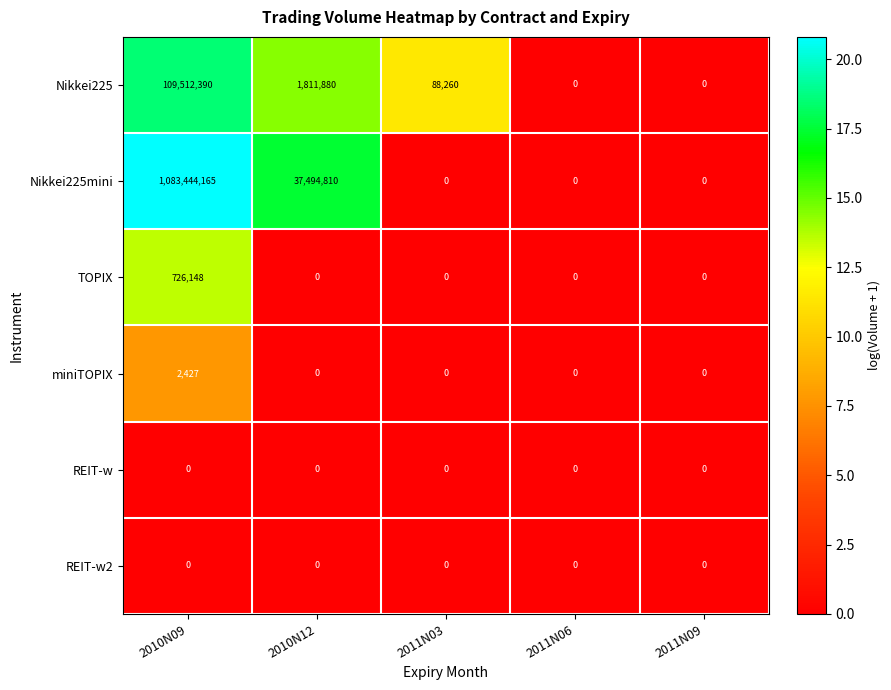

Which category has the highest value across all series?

2010N09